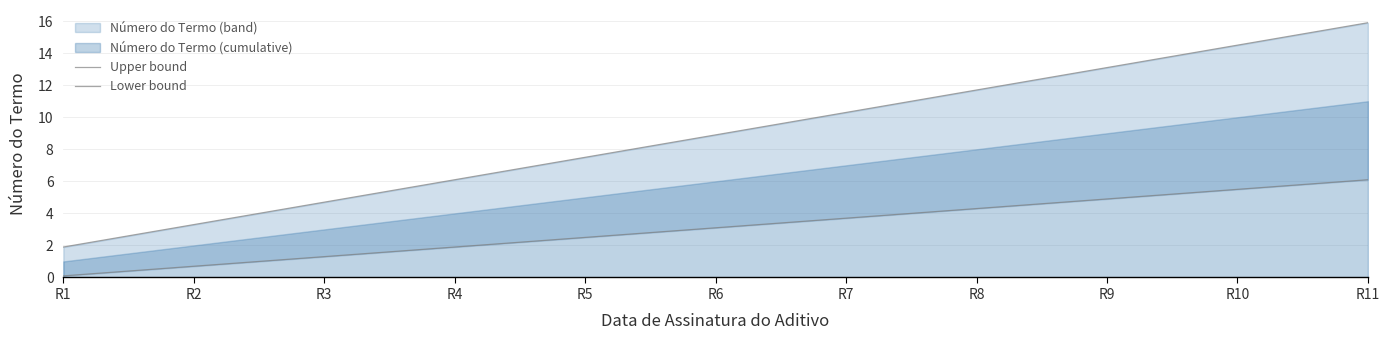

Reading left to right, extract all data points from this chart.

Upper bound: 1.9	3.3	4.7	6.1	7.5	8.9	10.3	11.7	13.1	14.5	15.9
Lower bound: 0.1	0.7	1.3	1.9	2.5	3.1	3.7	4.3	4.9	5.5	6.1